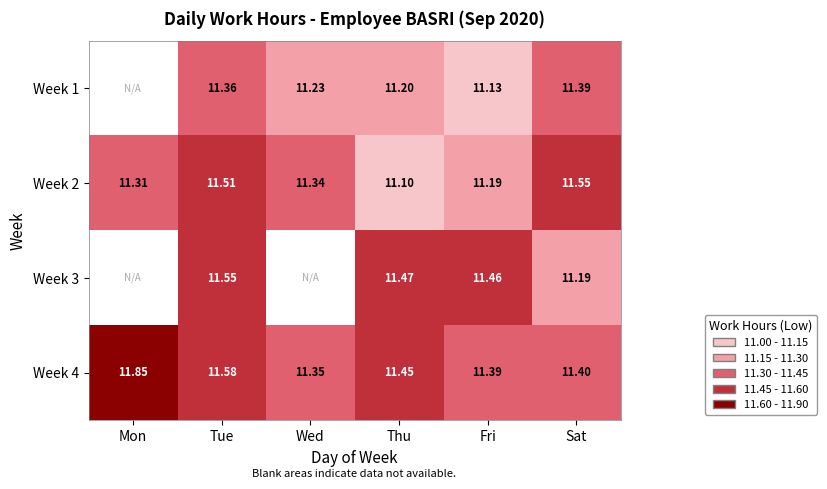

Which category has the lowest value in the Week 2 series?

Thu